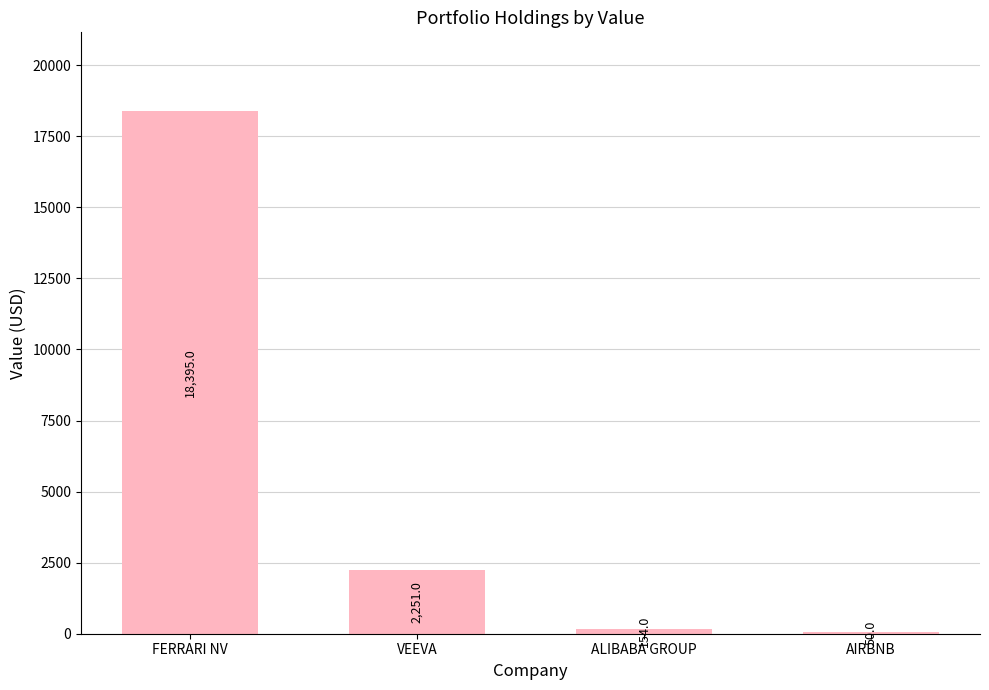

Which has a higher value, ALIBABA GROUP or VEEVA?

VEEVA